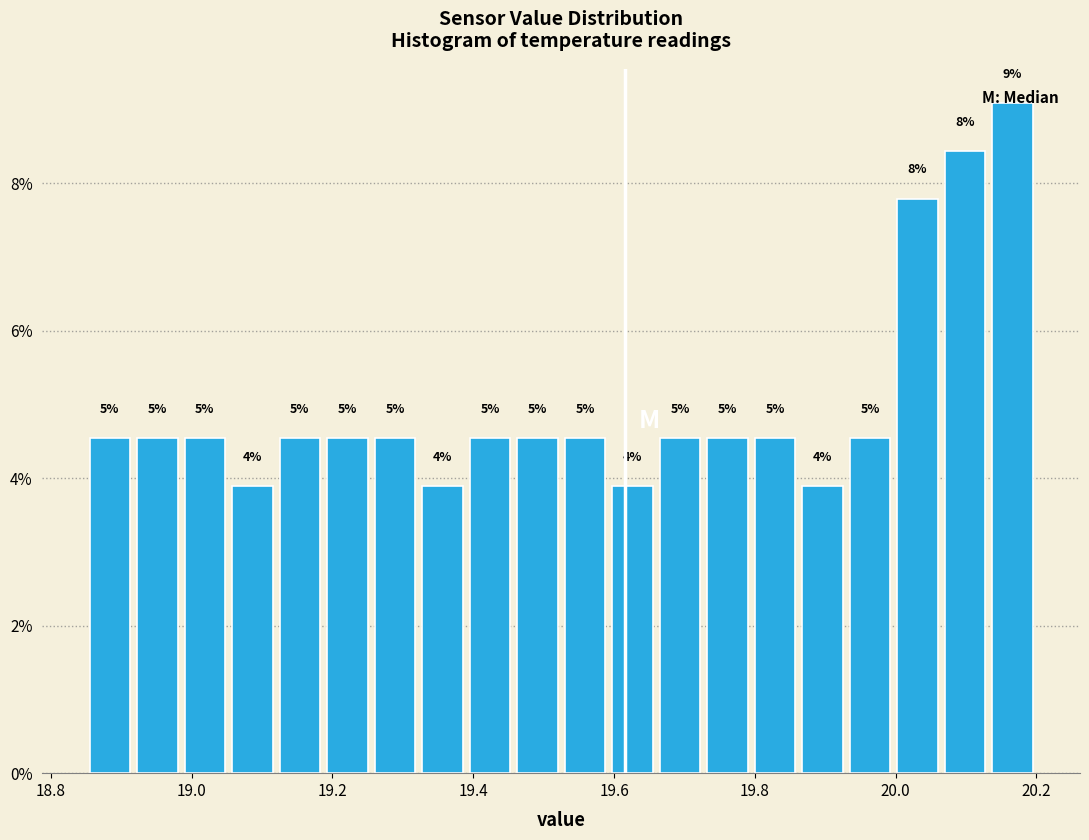

Around what value on the x-axis is the tallest bar? Give the approximate position of its centre, as read against the axis.

20.16